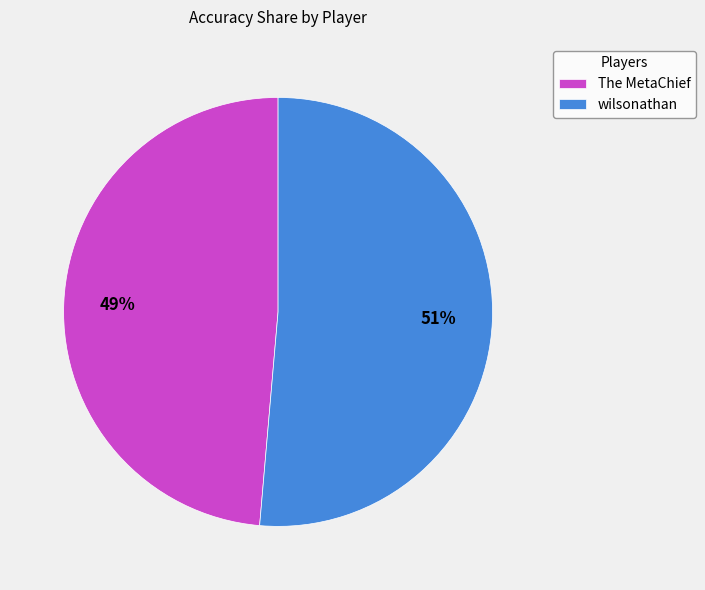

Is it true that The MetaChief is 49% of the pie?

True